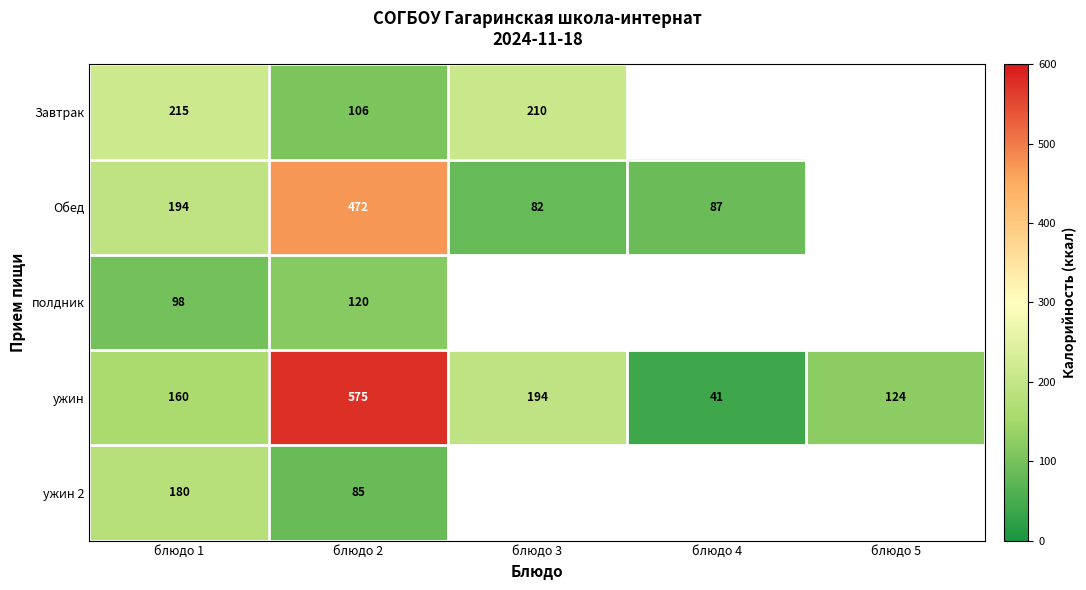

Which series has the largest range (max minus min)?

ужин